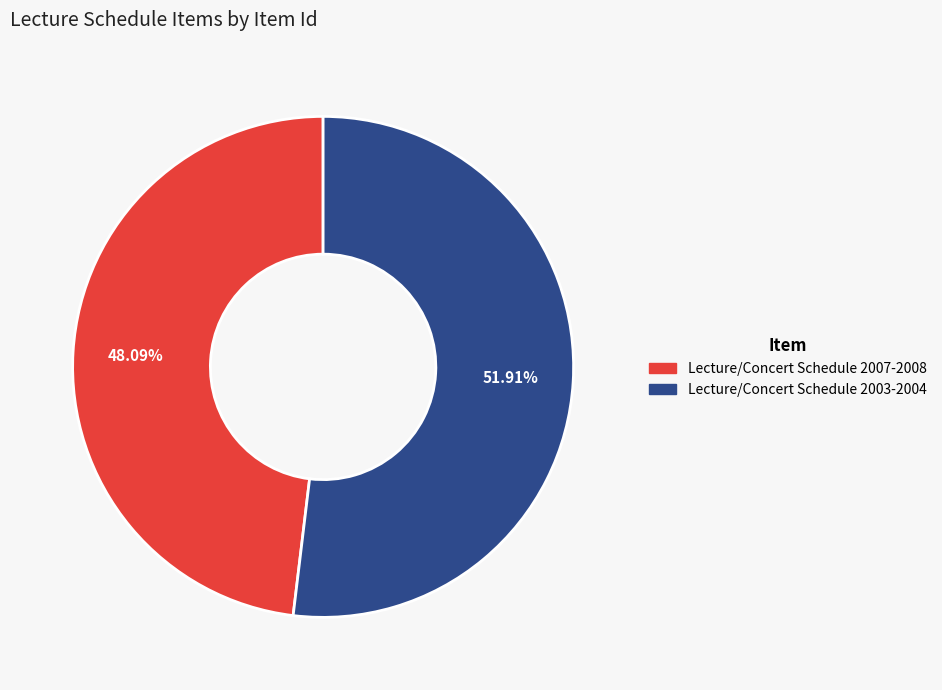

Does Lecture/Concert Schedule 2007-2008 represent more than half of the total?

No